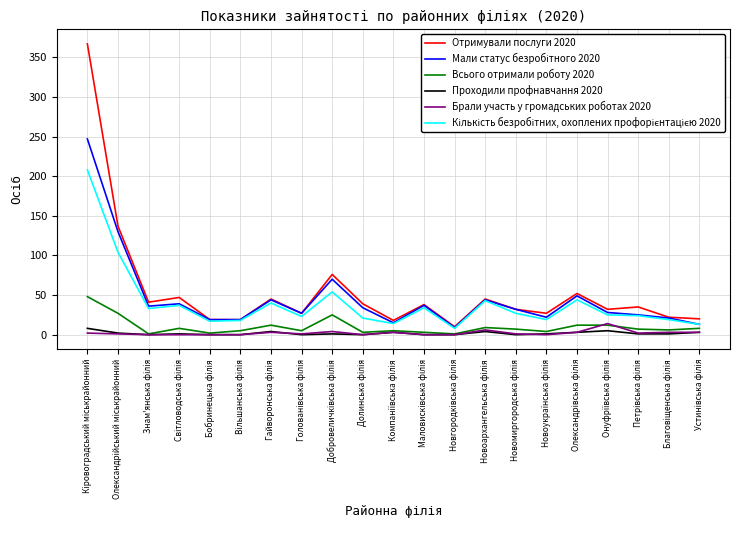

What is the greatest value displayed?

367